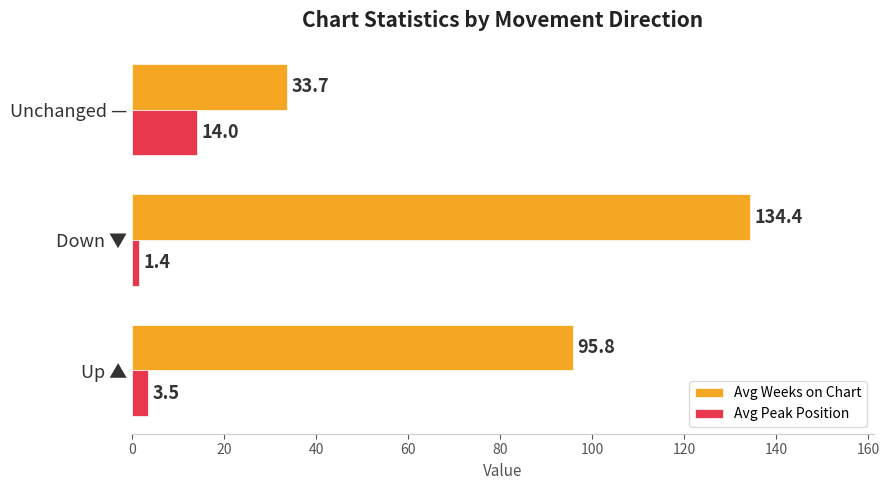

What are all the series names shown in the legend?

Avg Weeks on Chart, Avg Peak Position